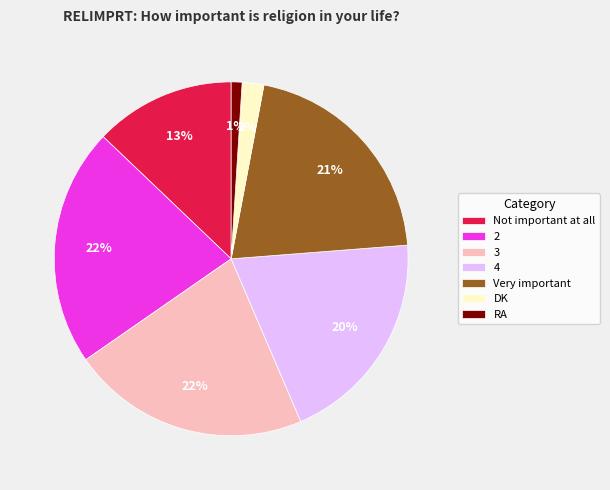

The 2 slice represents 36% of the pie. True or false?

False